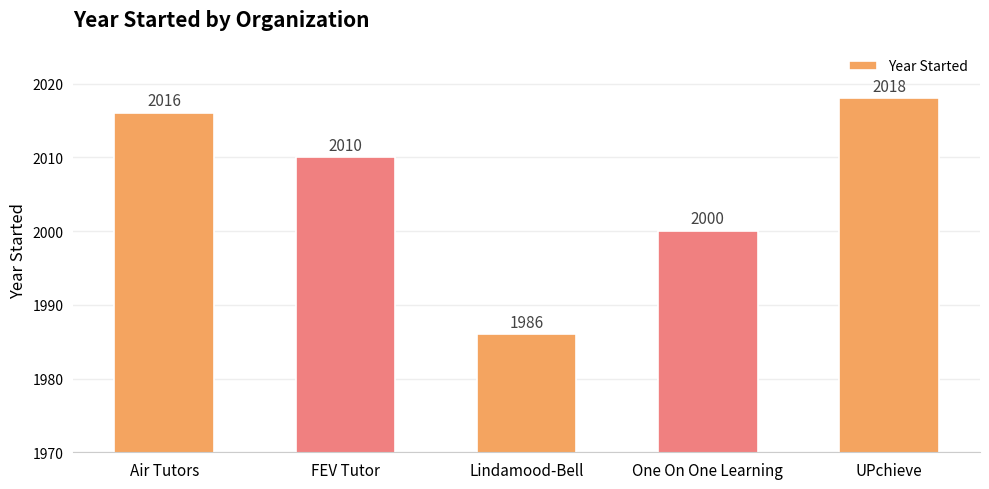

Reading left to right, what are all the values shown in this chart?

2016	2010	1986	2000	2018